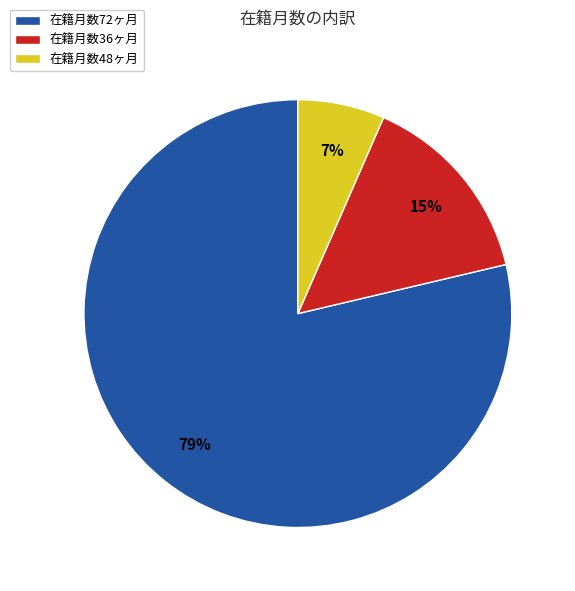

Is there any slice that represents more than half of the pie?

Yes